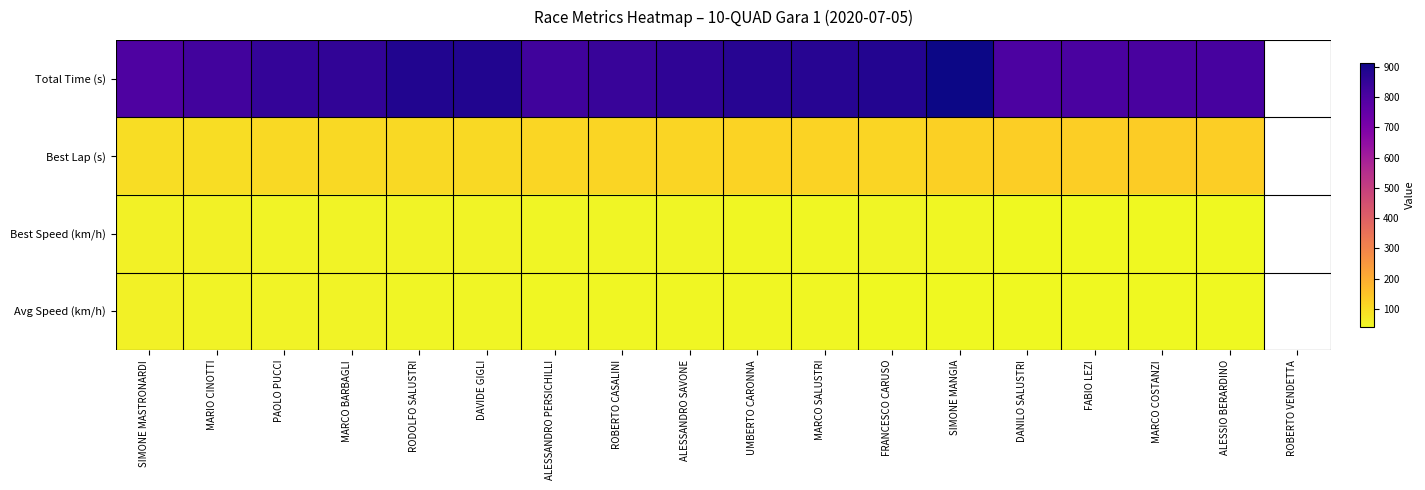

At which category does the chart reach its peak across all series?

SIMONE MANGIA